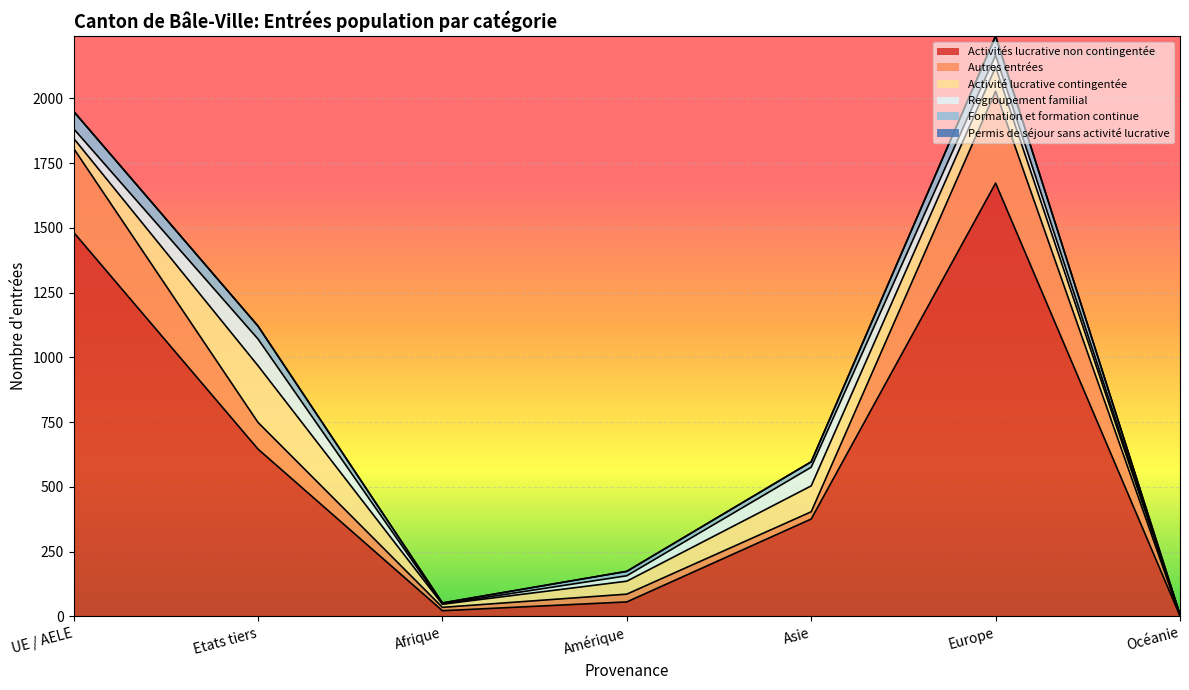

Which category has the highest value in the Activités lucrative non contingentée series?

Europe